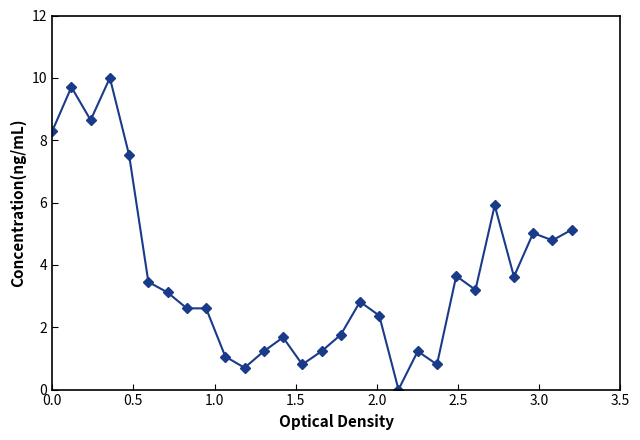

What is the sum of all values?

102.9